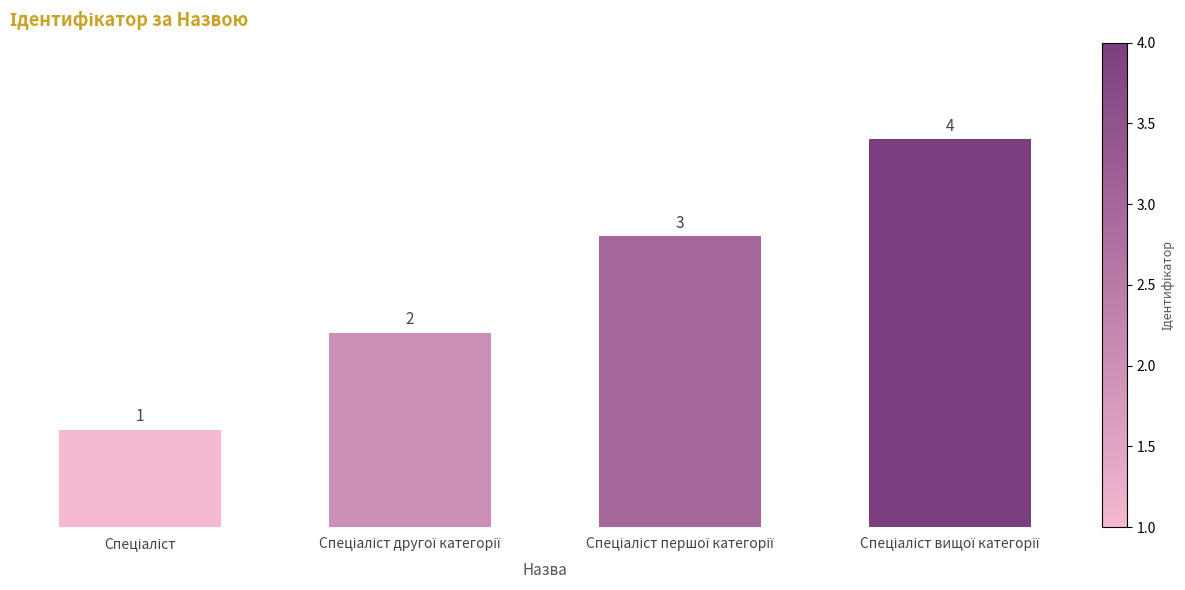

Reading left to right, extract all data points from this chart.

1	2	3	4